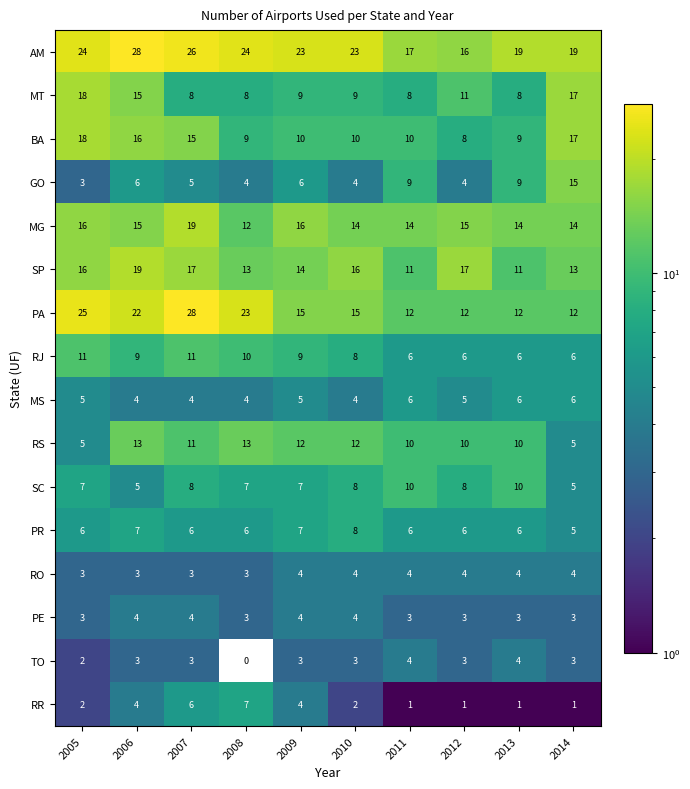

What is the difference between the highest and lowest values at 2007?

25